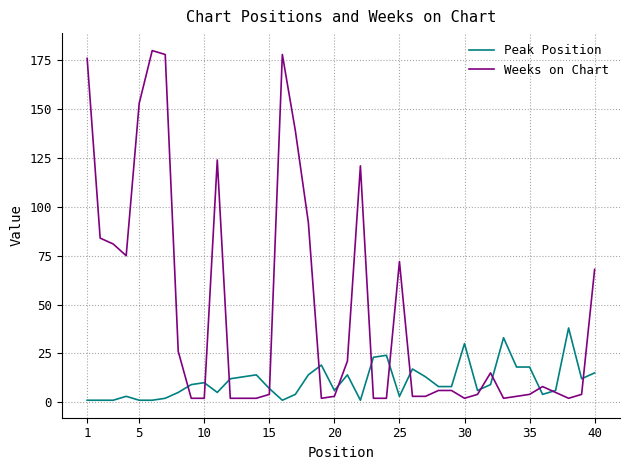

Which series has the widest spread of values?

Weeks on Chart